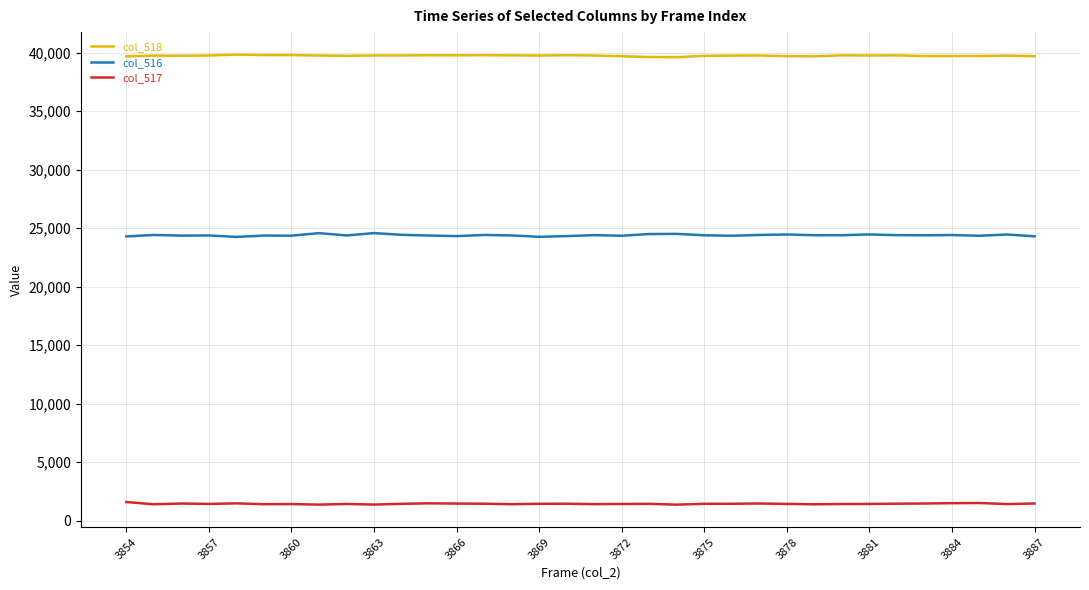

True or false: col_518 and col_517 intersect in this chart.

False